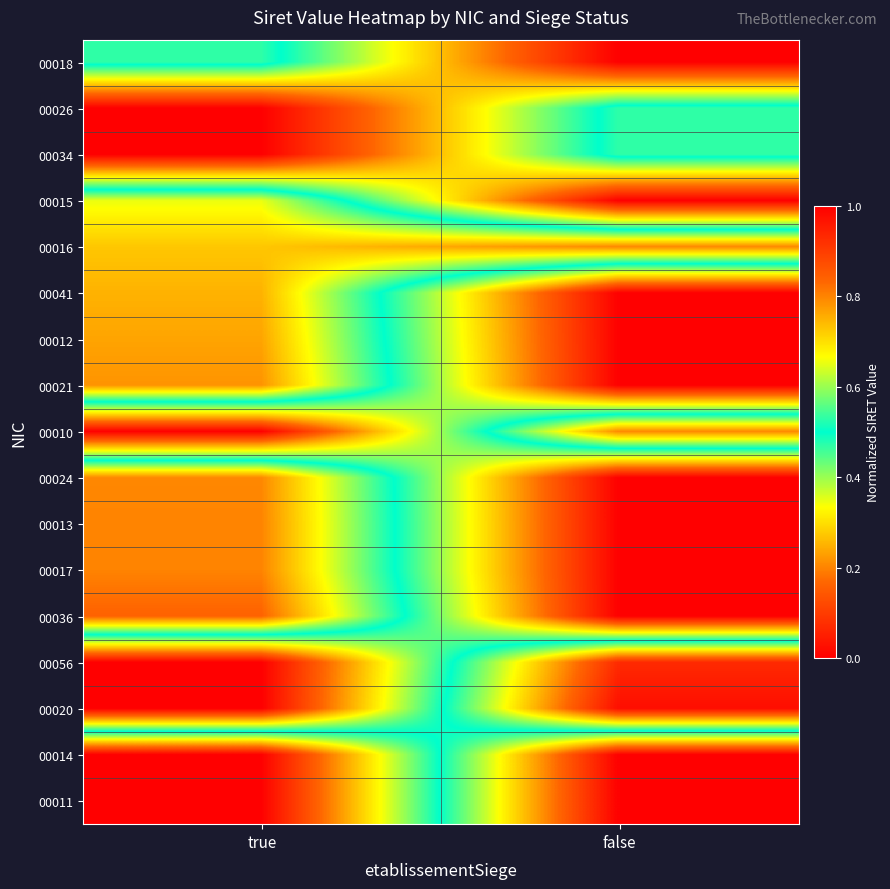

At false, list the series in order from smallest to largest.

00018, 00015, 00041, 00012, 00021, 00024, 00013, 00017, 00036, 00014, 00011, 00026, 00034, 00010, 00016, 00056, 00020